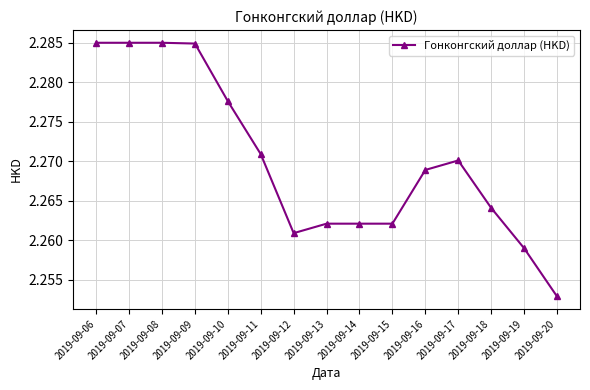

At which category does the chart reach its minimum across all series?

2019-09-20